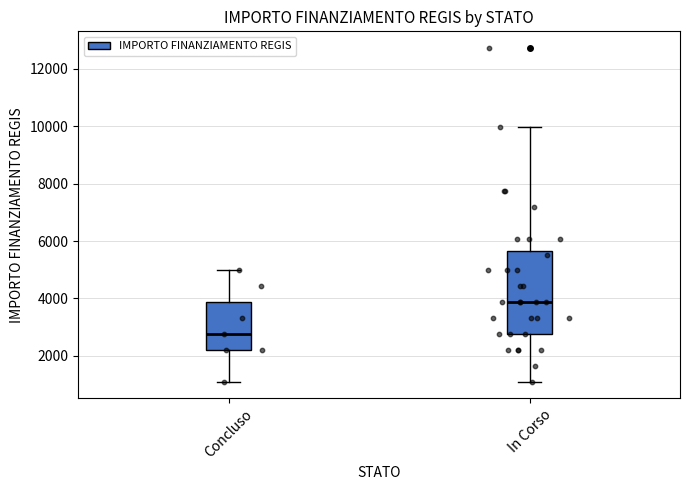

Reading left to right, transcribe this box plot: for each box, give where its median line is, the range the box spans, and where its two whiskers end, as read against the y-axis. The values are not printed on the chart, so give them approximately, as read against the axis.

Concluso: median 2800, box 2200 to 3800, whiskers 1200 to 5000
In Corso: median 3800, box 2800 to 5600, whiskers 1200 to 10000